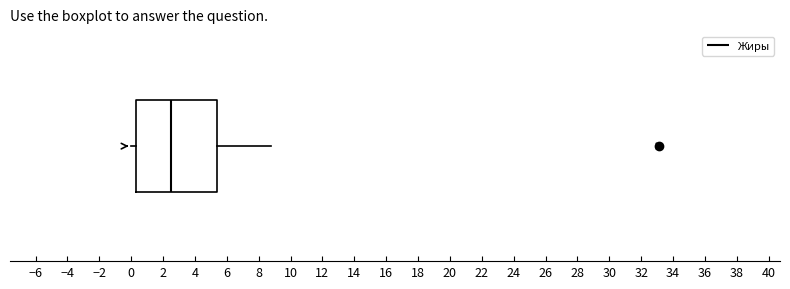

Read this box plot against the x-axis: the position of the median line, the range covered by the box, and the ends of both whiskers. The values are not printed on the chart, so give them approximately, as read against the axis.

median 2.6, box 0.4 to 5.4, whiskers 0.0 to 8.8